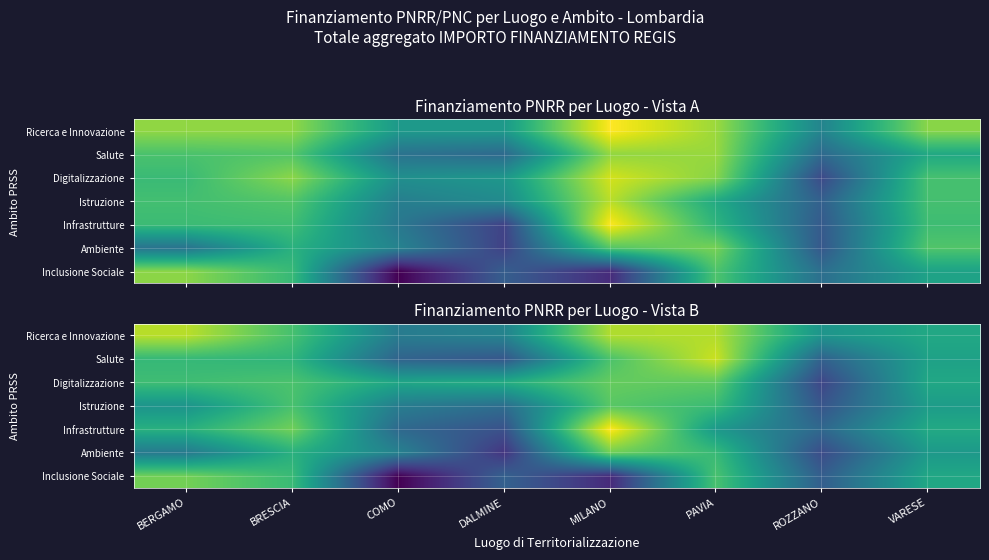

Between BERGAMO and PAVIA, which is larger?

BERGAMO